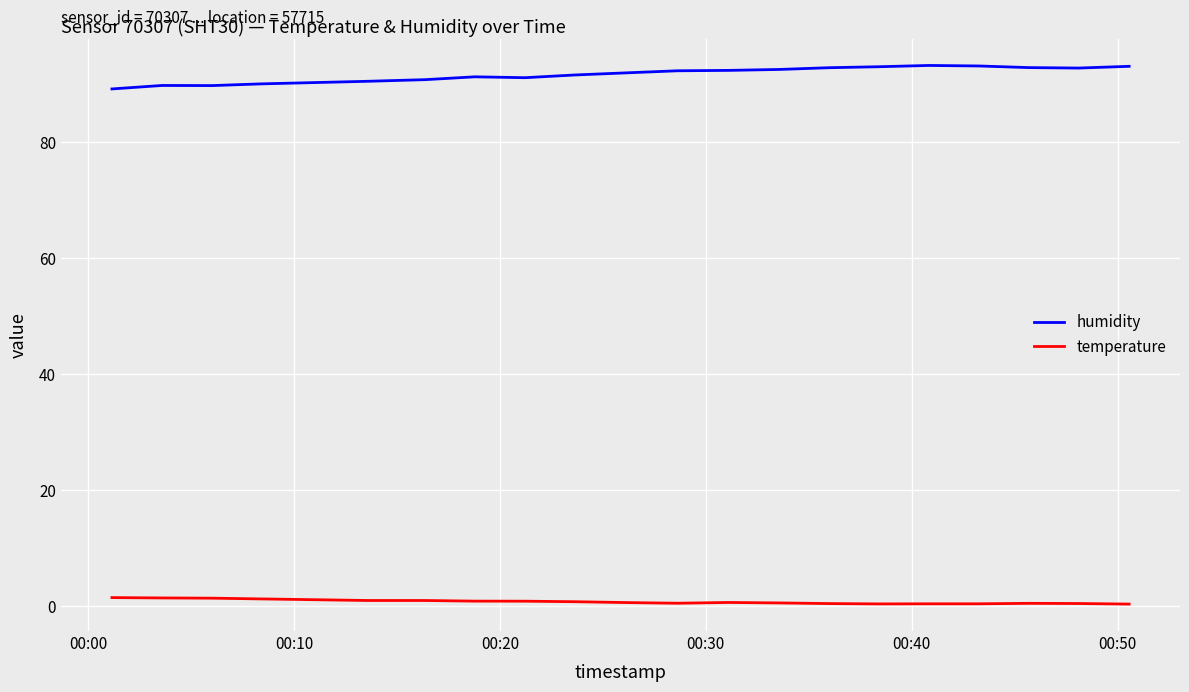

In humidity, how many points are higher than both neighbors (excluding endpoints)?

3